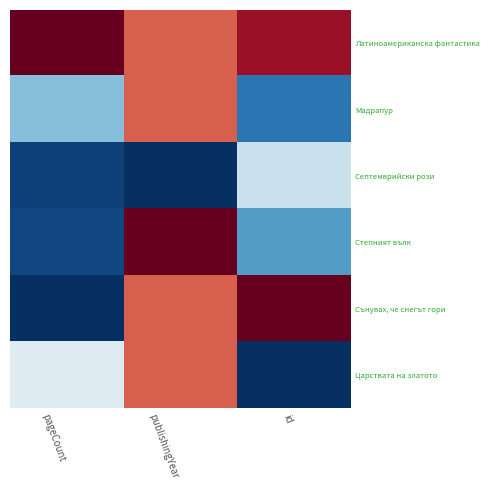

At which category is the sum across all series the highest?

publishingYear